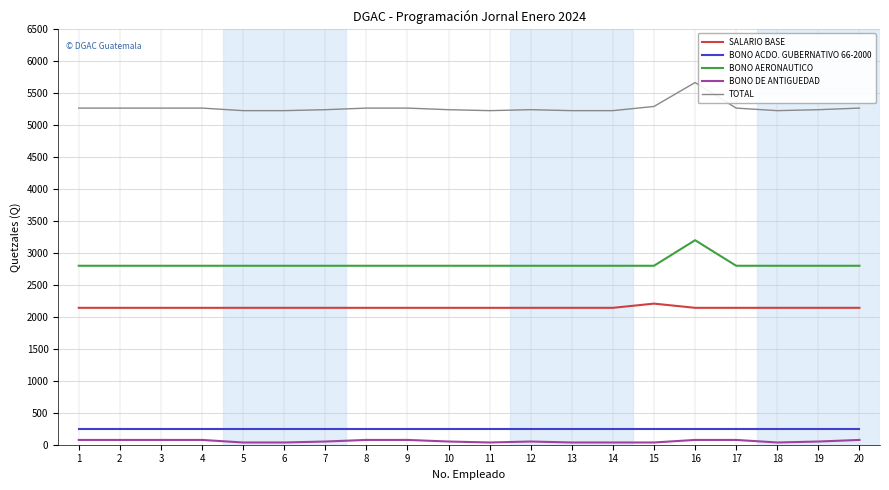

What is the sum of all BONO ACDO. GUBERNATIVO 66-2000 values?

5000.0